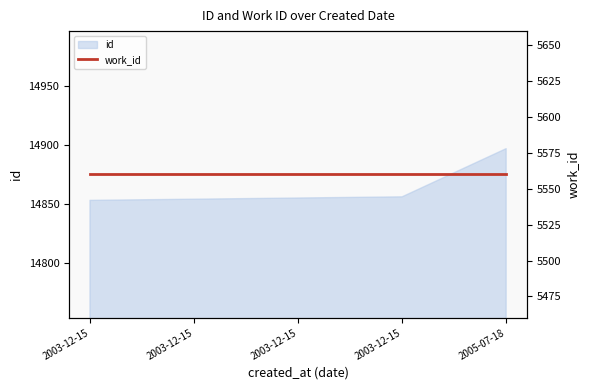

What is the greatest value displayed?

14897